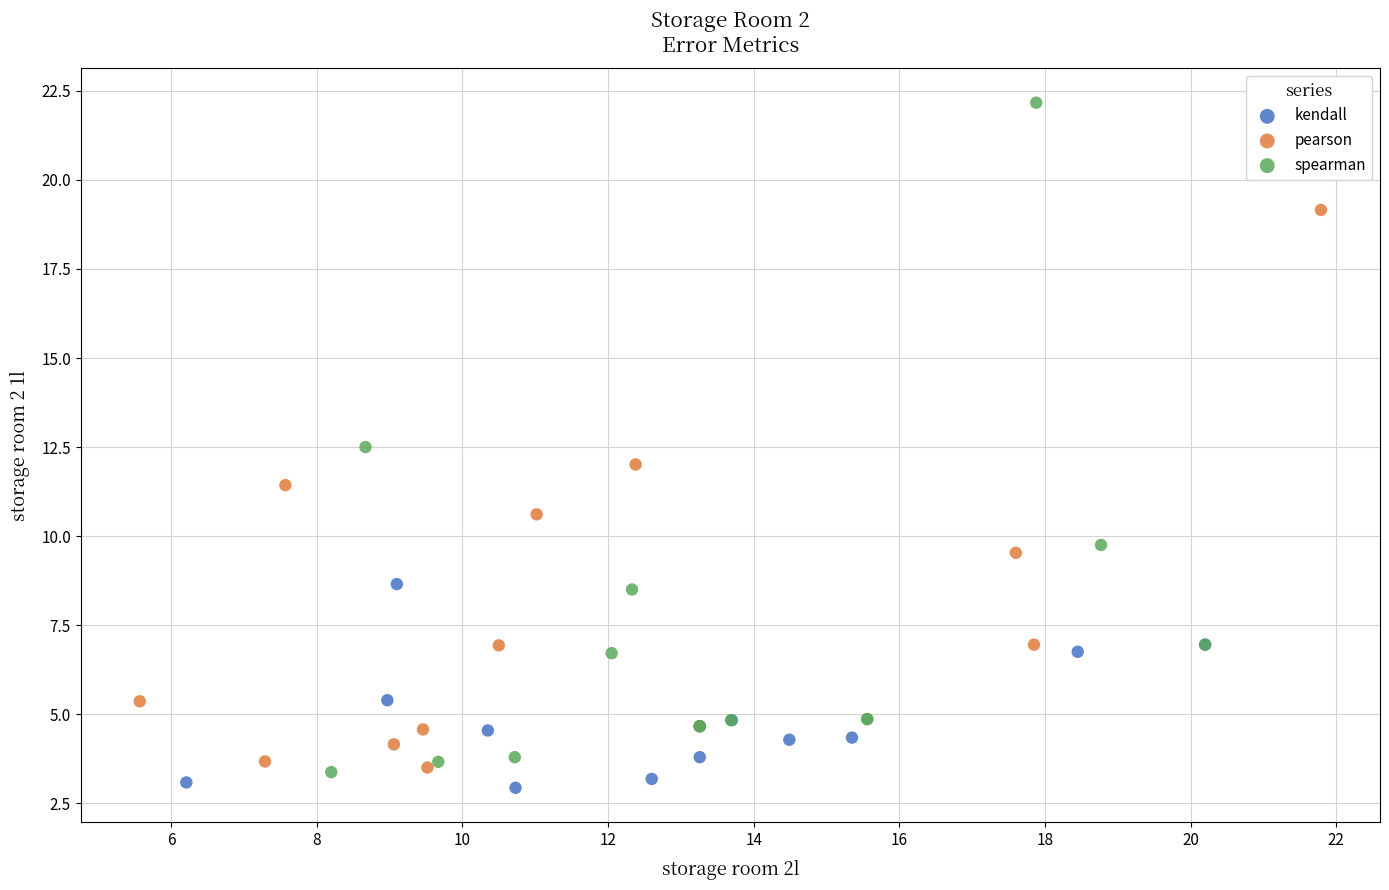

Which series has the widest spread of Y values?

spearman